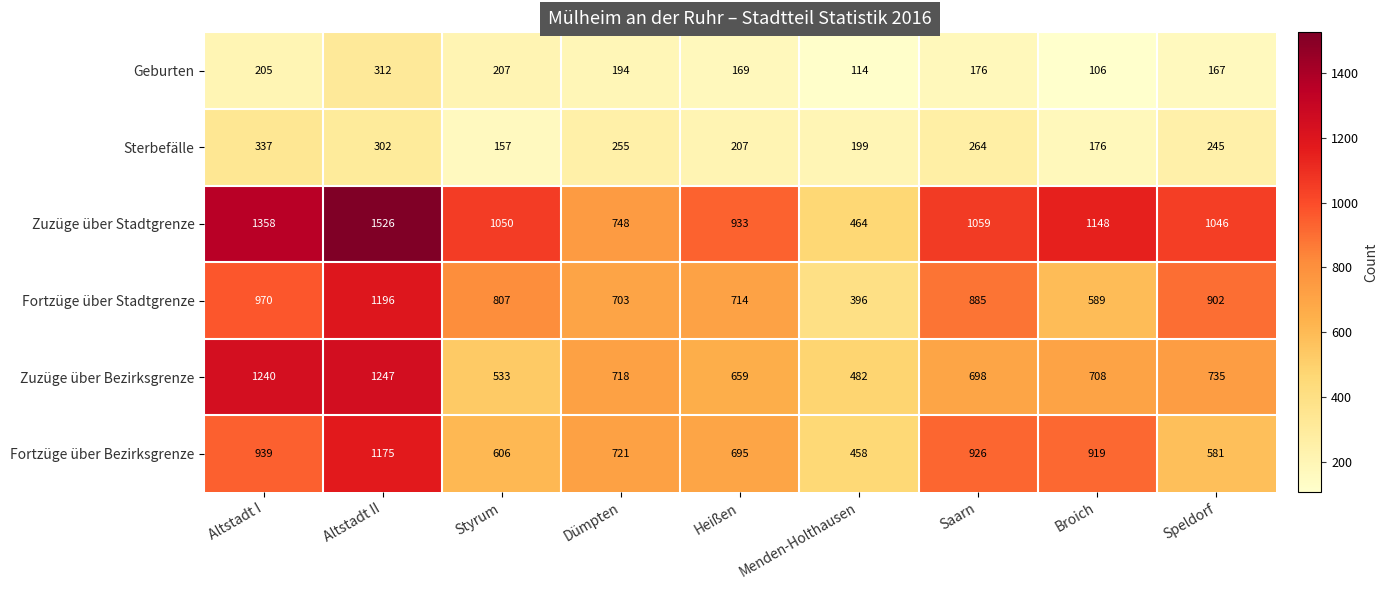

The value of Fortzüge über Bezirksgrenze at Speldorf is 581. True or false?

True